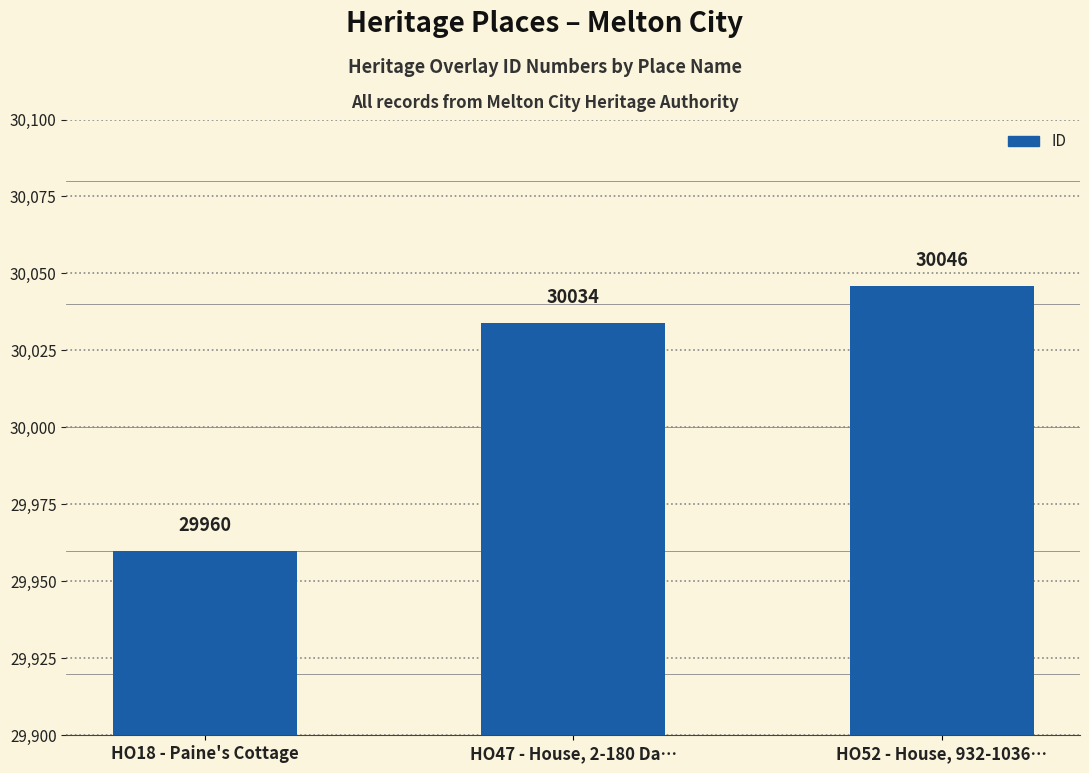

What is the label of the 2nd bar from the right?

HO47 - House, 2-180 Da…